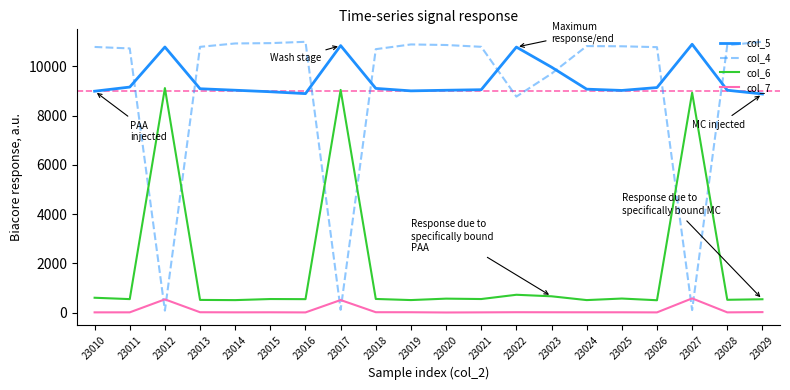

Where do col_4 and col_6 first cross each other?

23011 and 23012